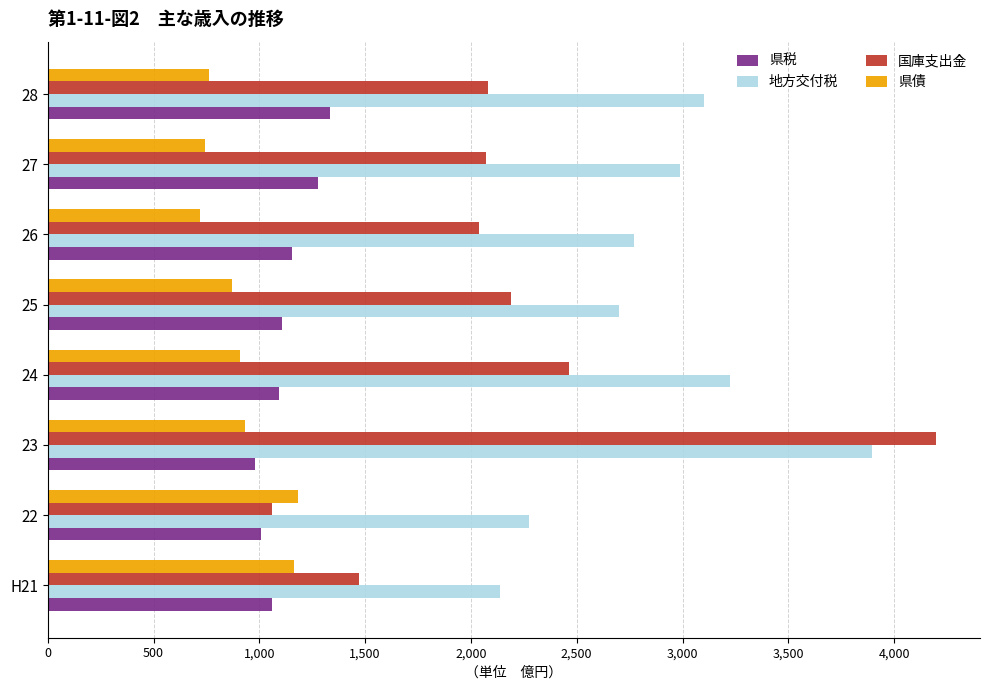

What is the smallest value displayed?

720